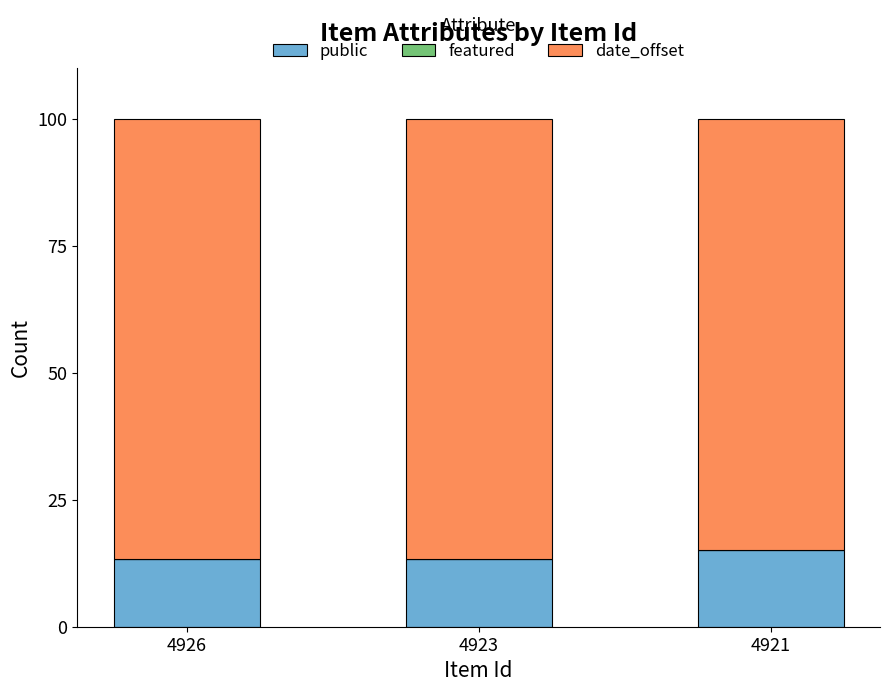

What is the total value across all series at 4921?

100.0